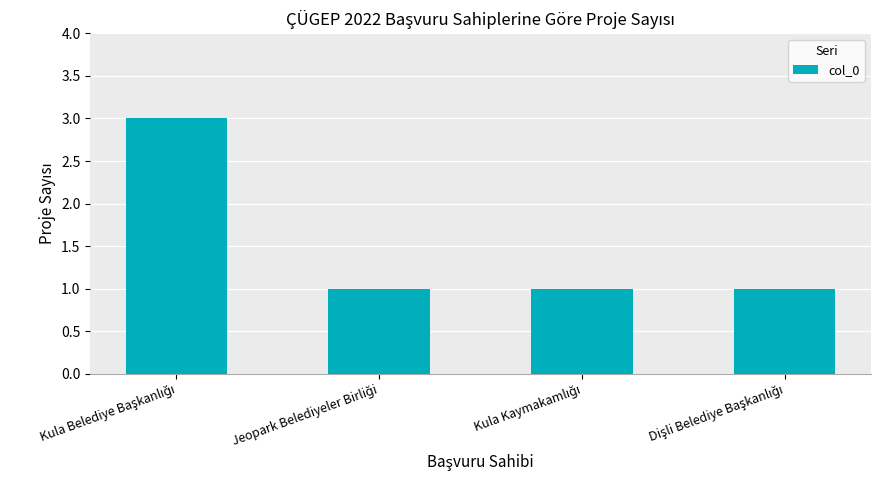

How many values are between 1 and 3?

4